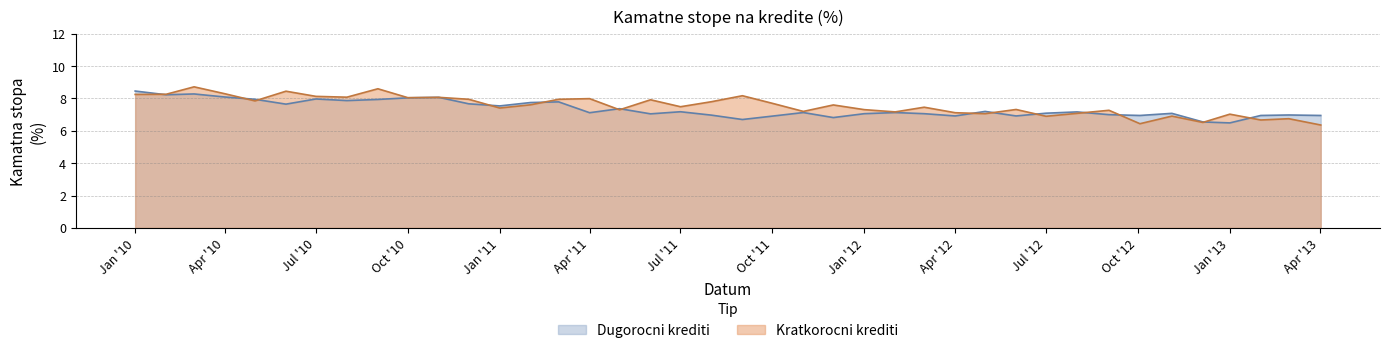

Which series has the largest total across all categories?

Kratkorocni krediti